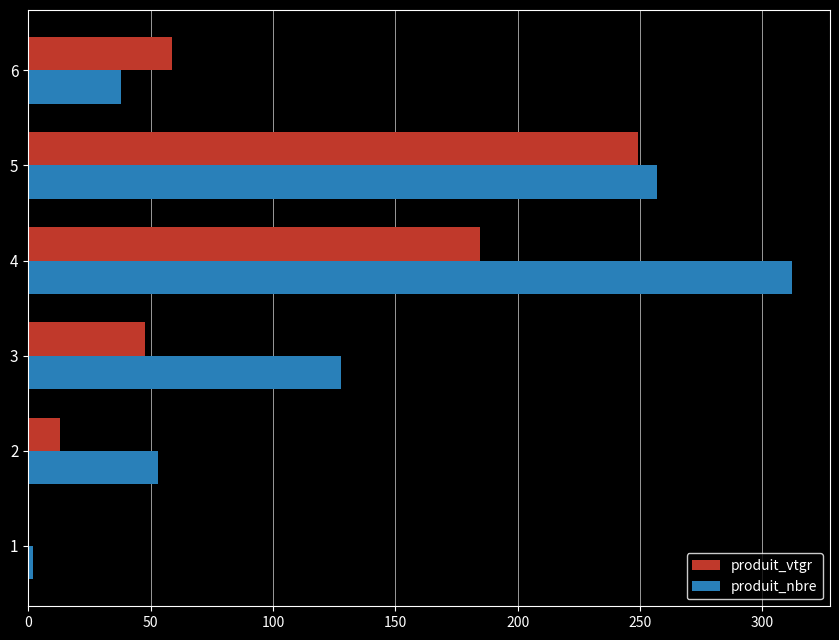

Between 1 and 4, which series saw the biggest shift?

produit_nbre